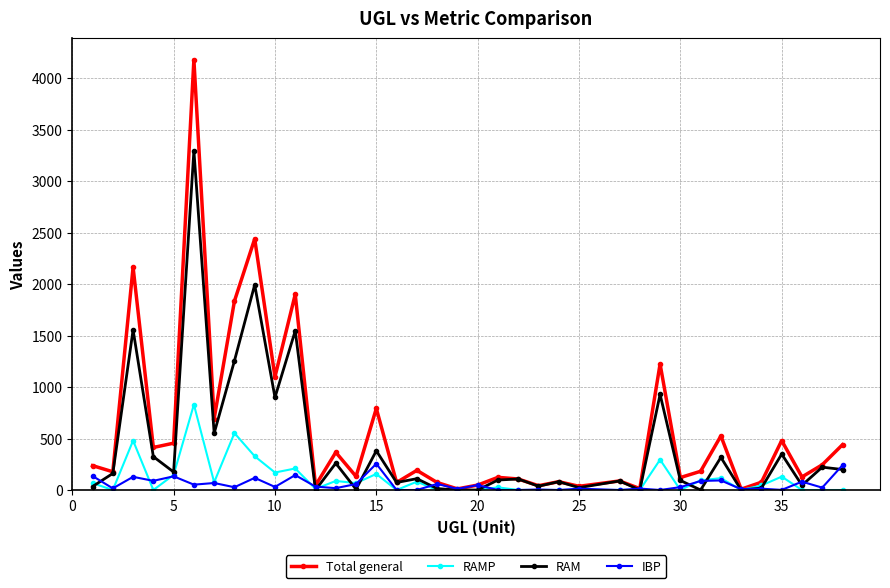

What is the minimum value for Total general?

8